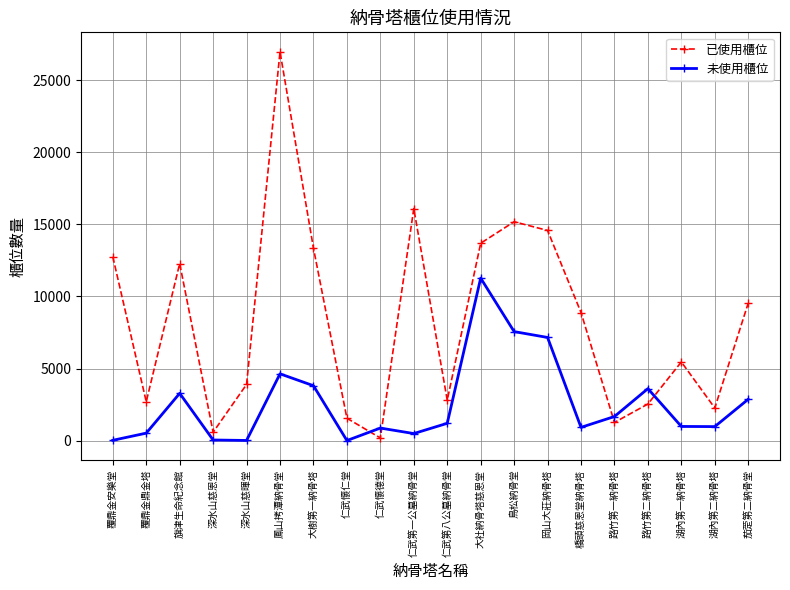

Between which two adjacent categories do 未使用櫃位 and 已使用櫃位 first intersect?

仁武懷仁堂 and 仁武懷德堂